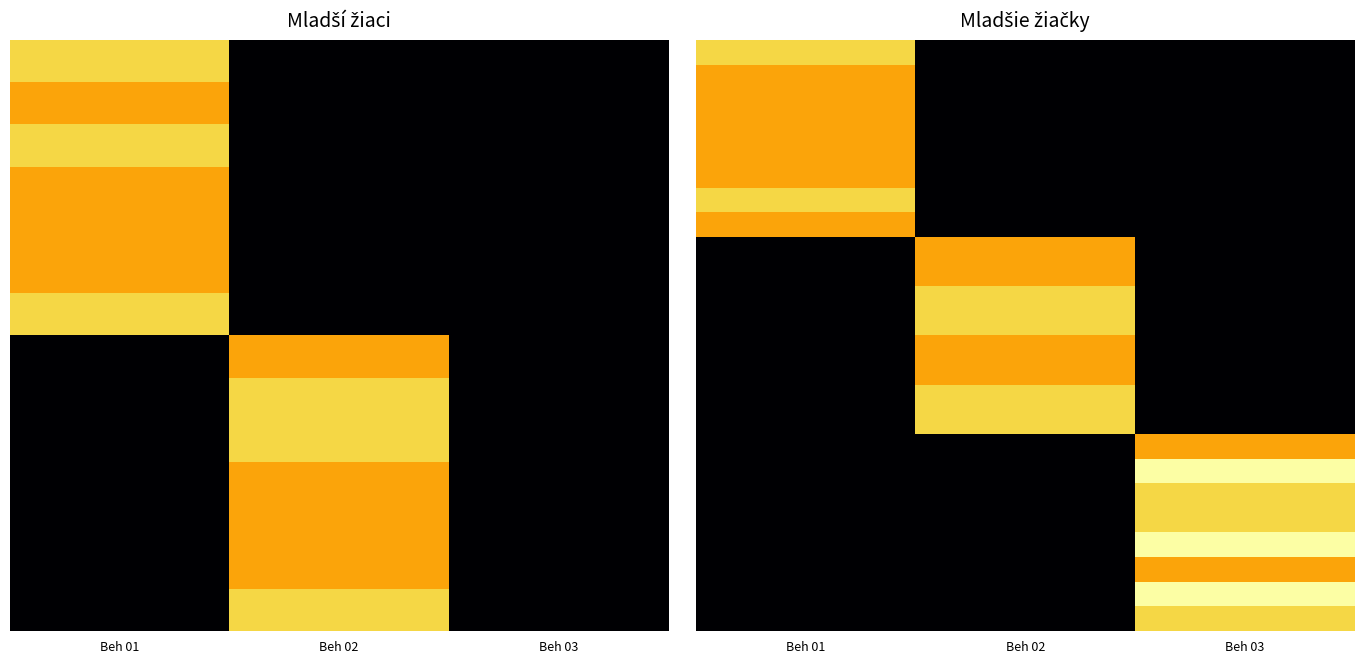

Between Beh 03 and Beh 02, which is larger?

Beh 03